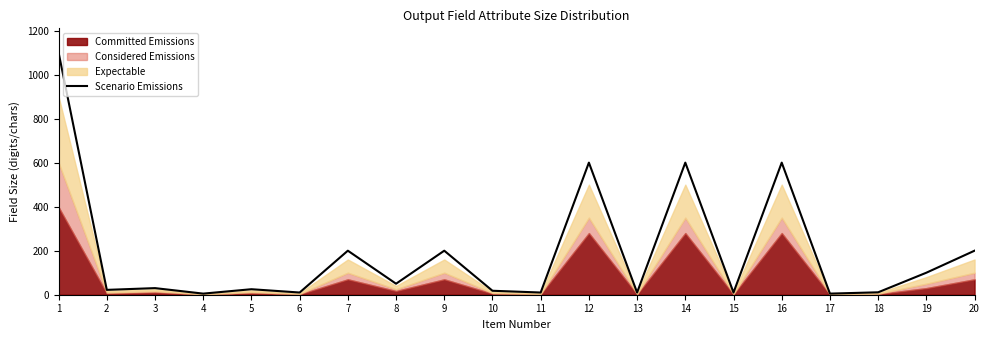

What is the change in value from 2 to 17?

-17